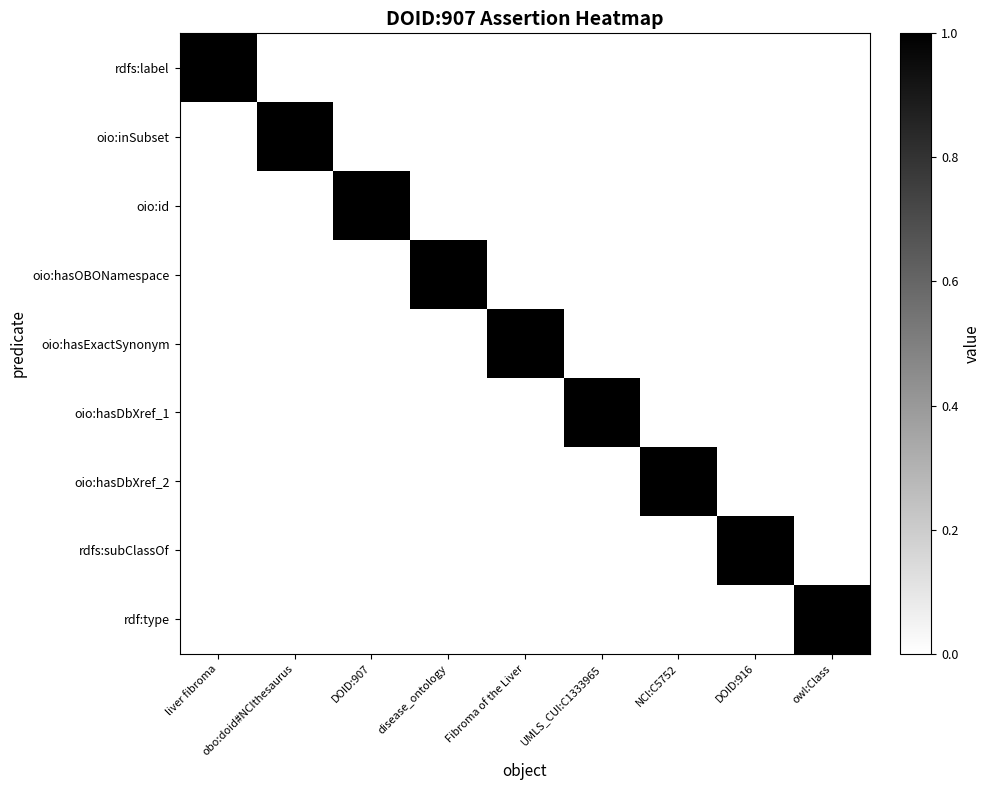

At which category is the sum across all series the highest?

liver fibroma